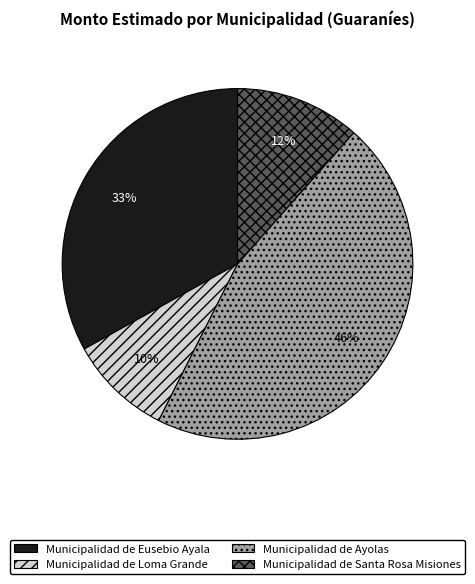

How many slices are in this pie chart?

4